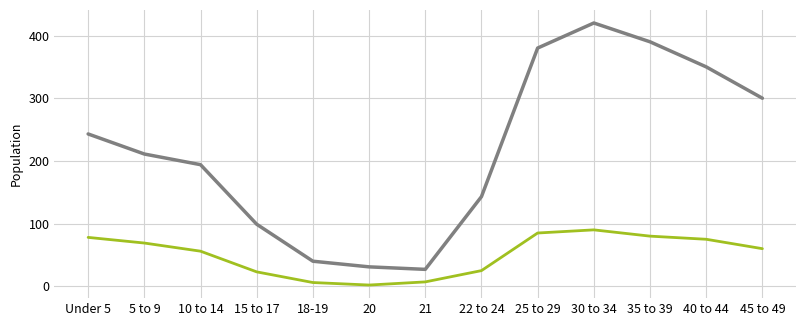

At which category is the sum across all series the highest?

30 to 34